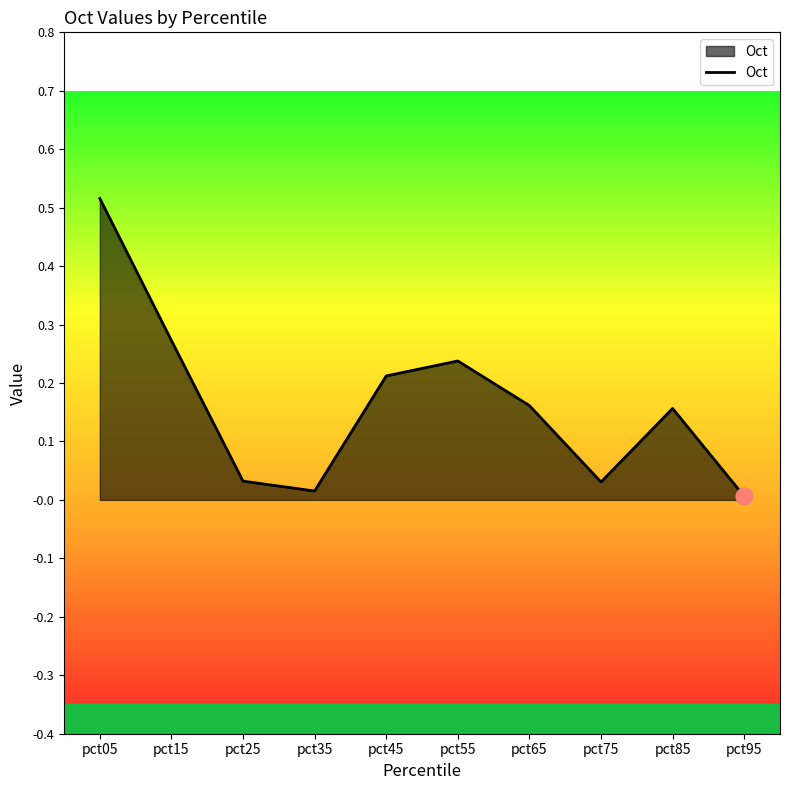

Which category has the highest value across all series?

pct05